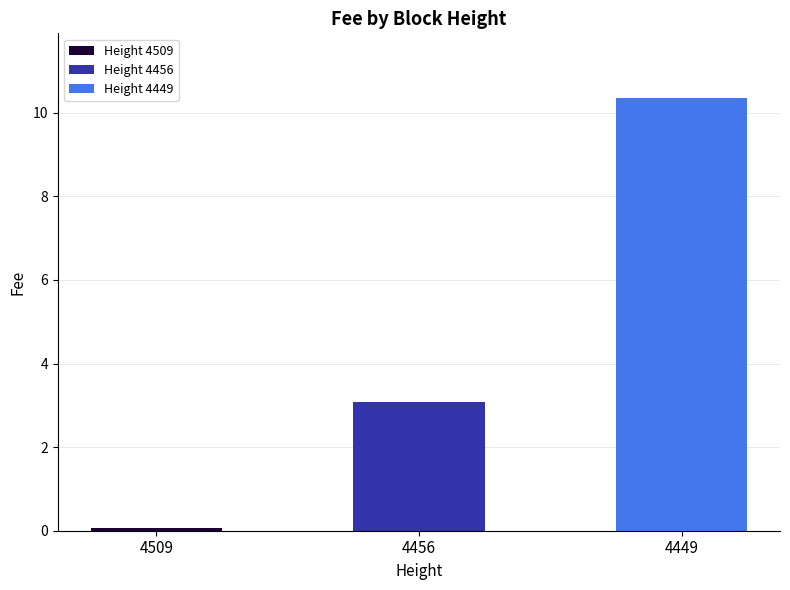

At which category does the chart reach its peak across all series?

4449